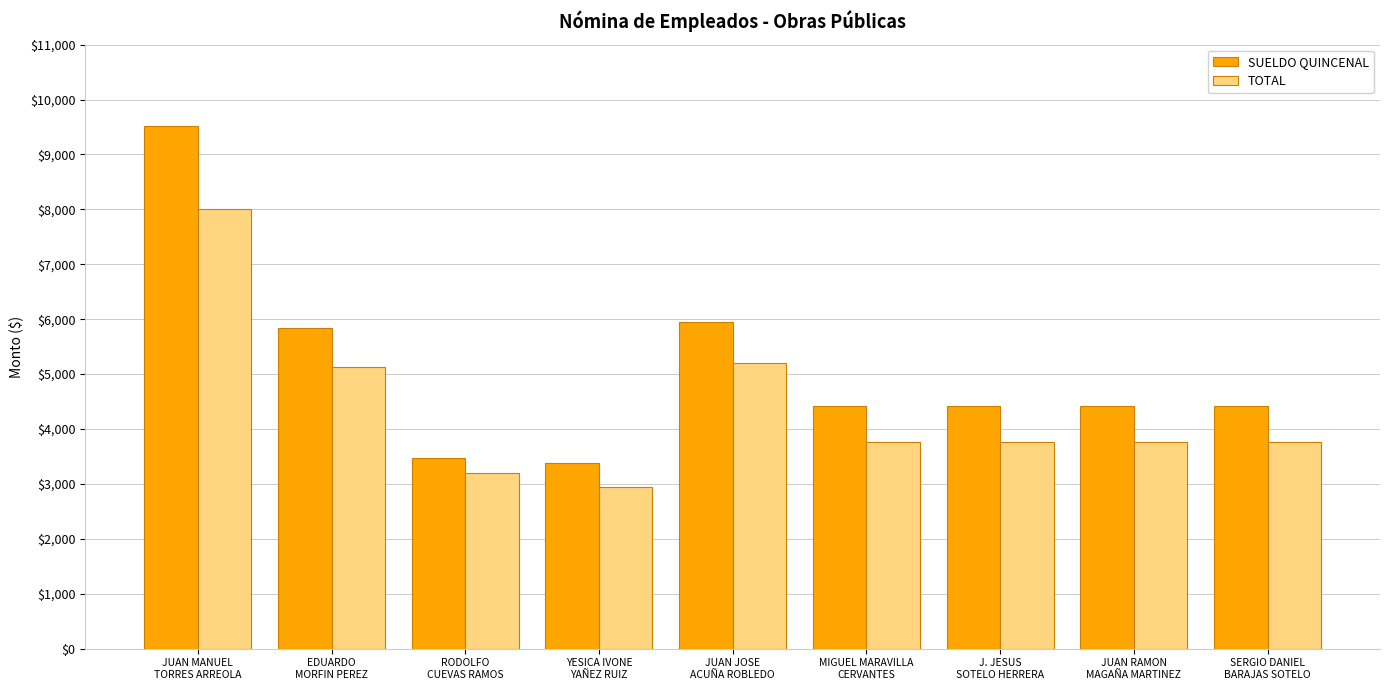

Which category has the highest value across all series?

JUAN MANUEL
TORRES ARREOLA